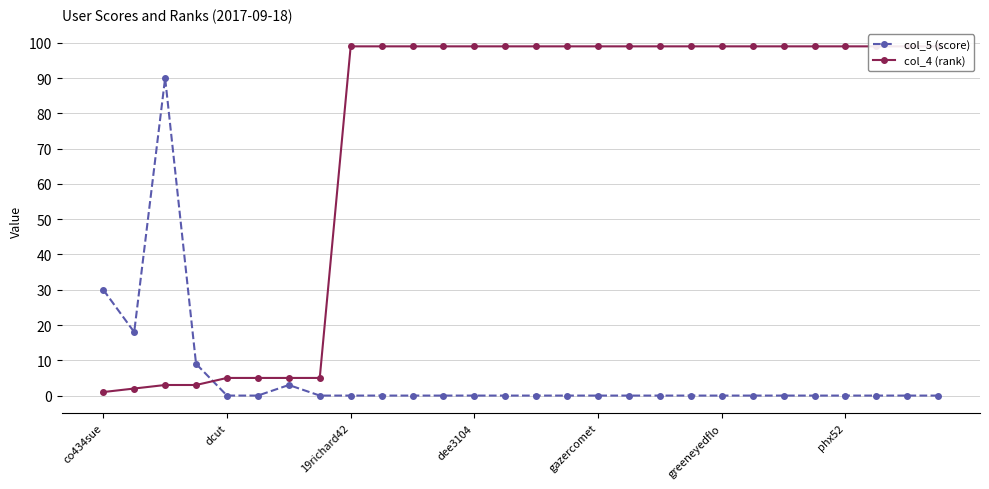

At how many categories does at least one series exceed 17?

23